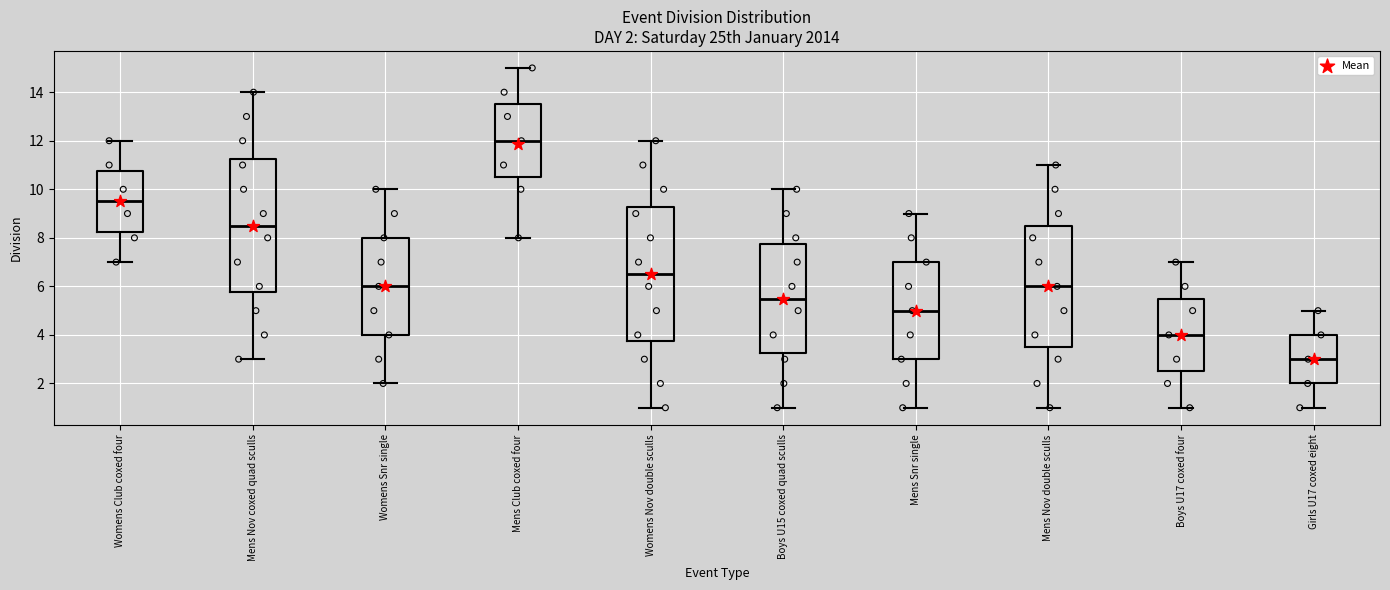

Which box has the lowest median line?

Girls U17 coxed eight